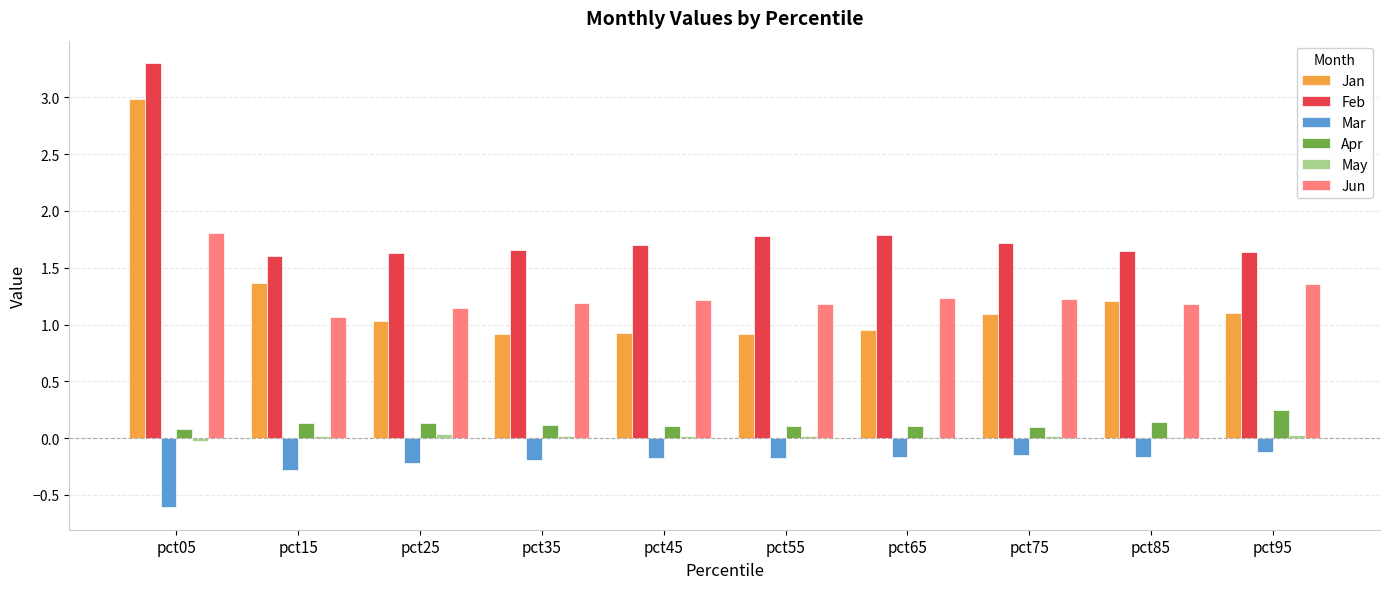

Count the number of data series in this chart.

6